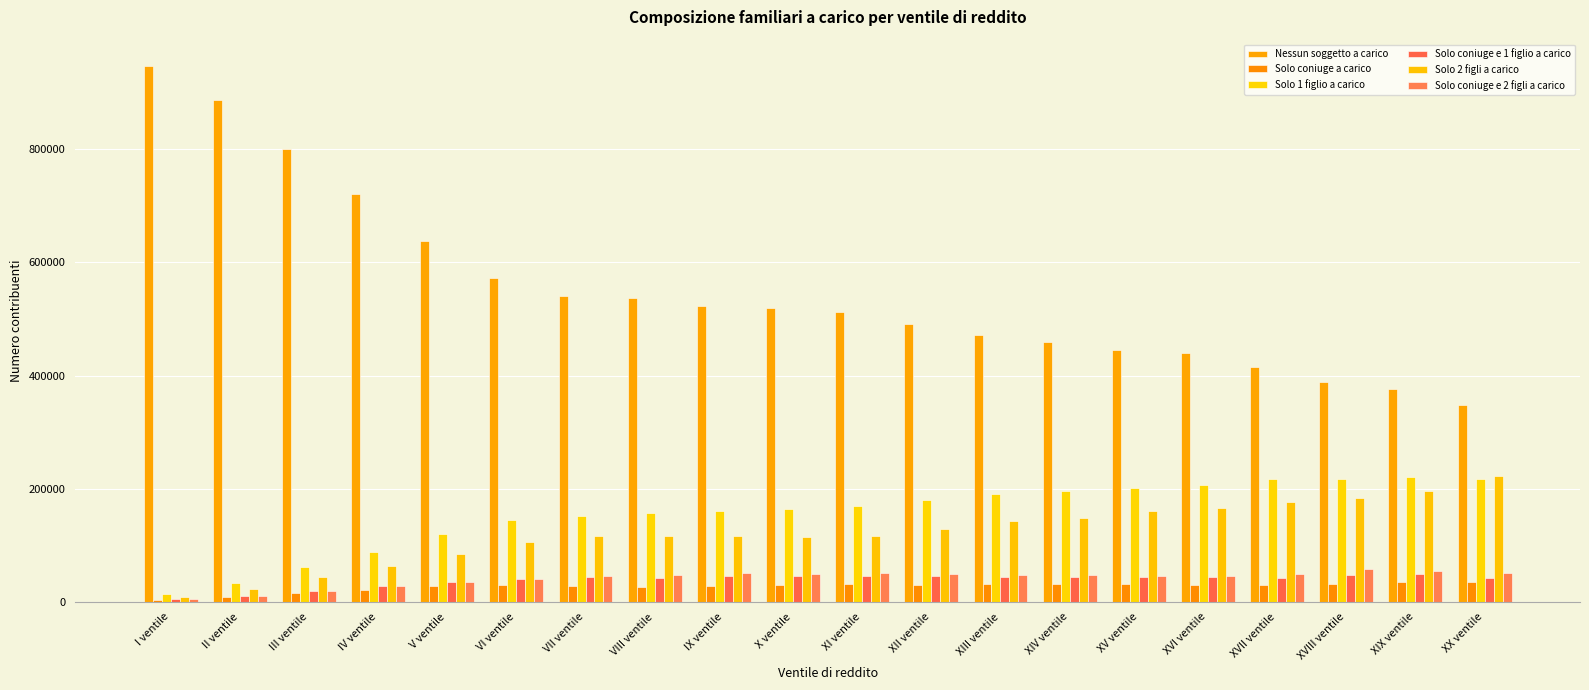

List the series in order of their peak value, highest first.

Nessun soggetto a carico, Solo 2 figli a carico, Solo 1 figlio a carico, Solo coniuge e 2 figli a carico, Solo coniuge e 1 figlio a carico, Solo coniuge a carico